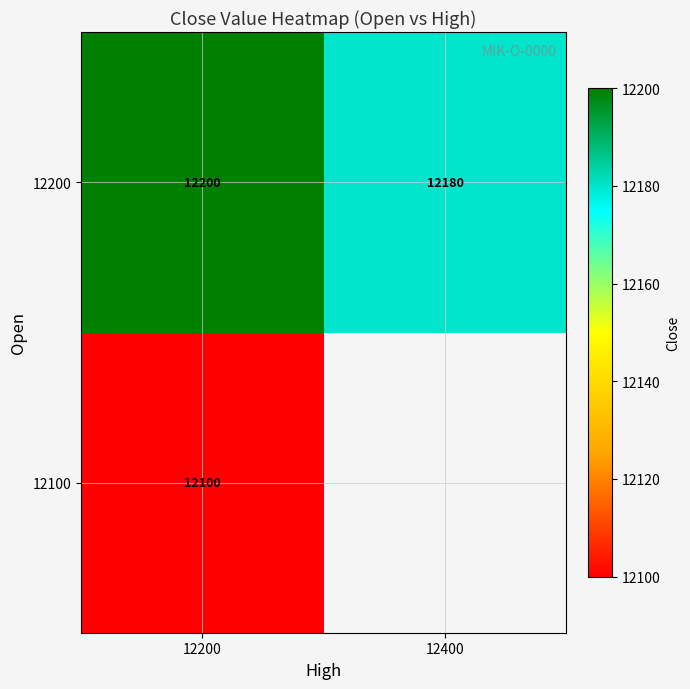

Rank the series at 12200 from lowest to highest value.

12100, 12200